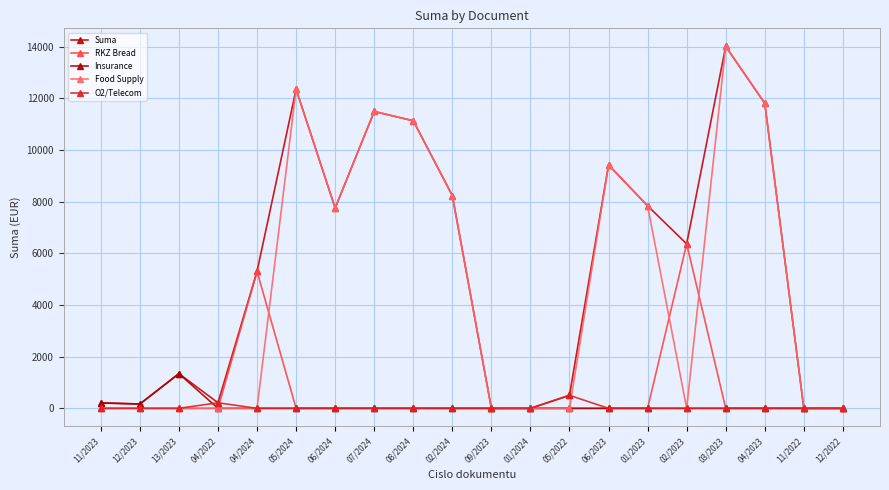

At how many categories does at least one series exceed 13619?

1